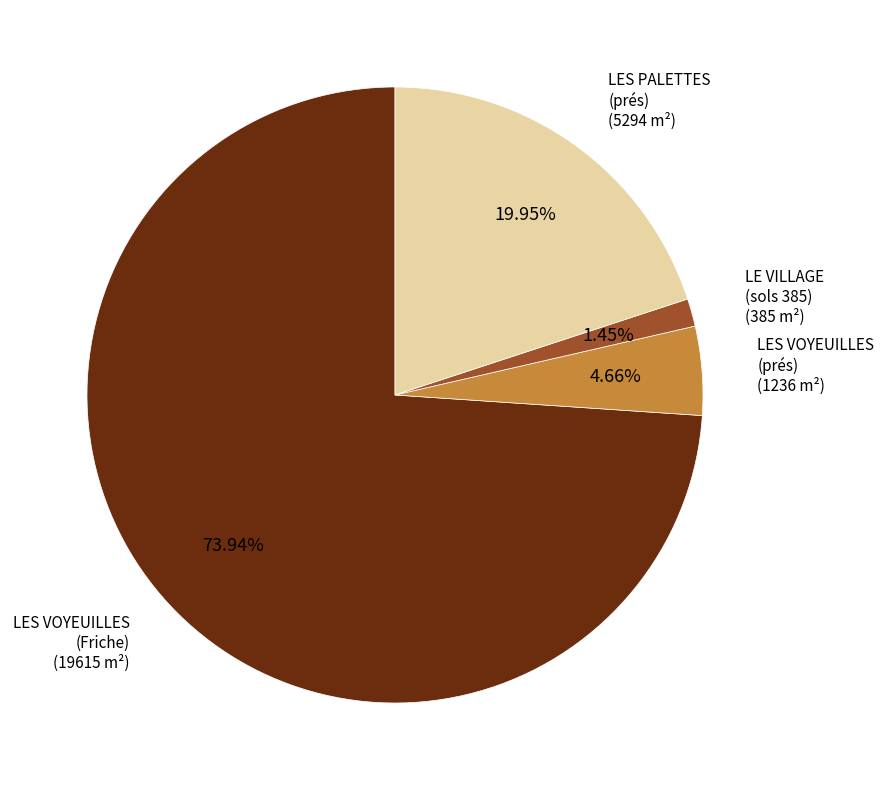

Does any single category account for the majority?

Yes